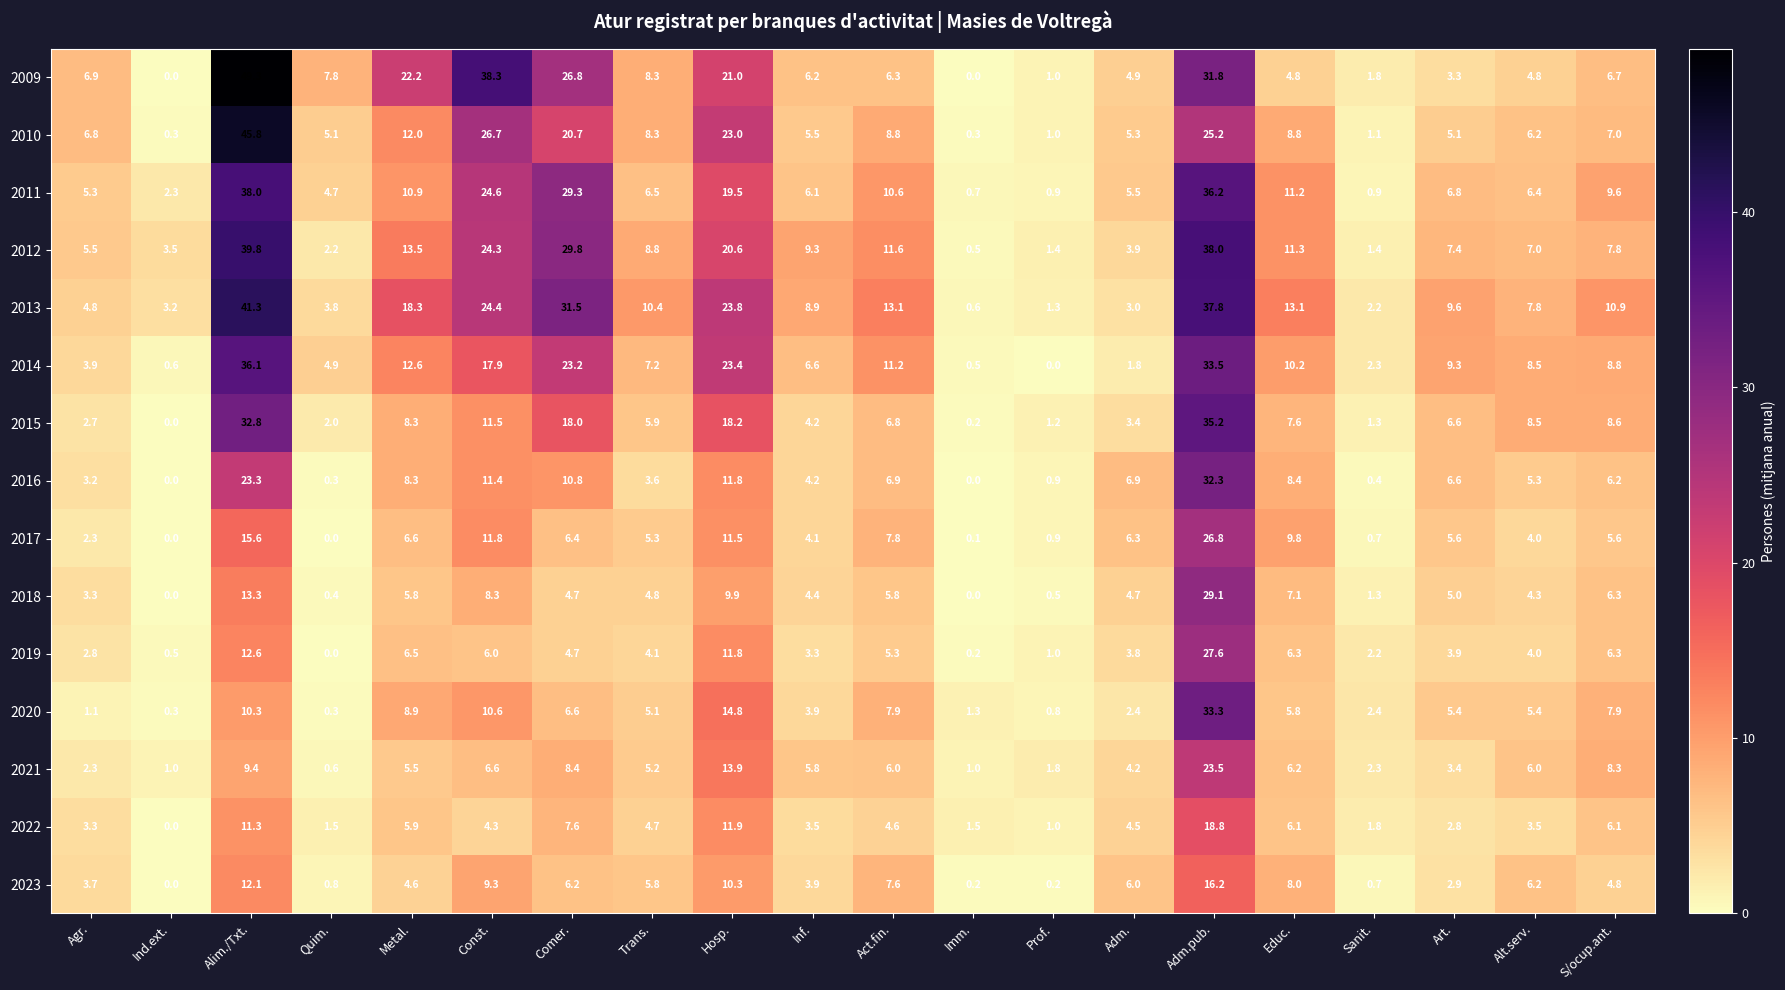

Count the number of data series in this chart.

15